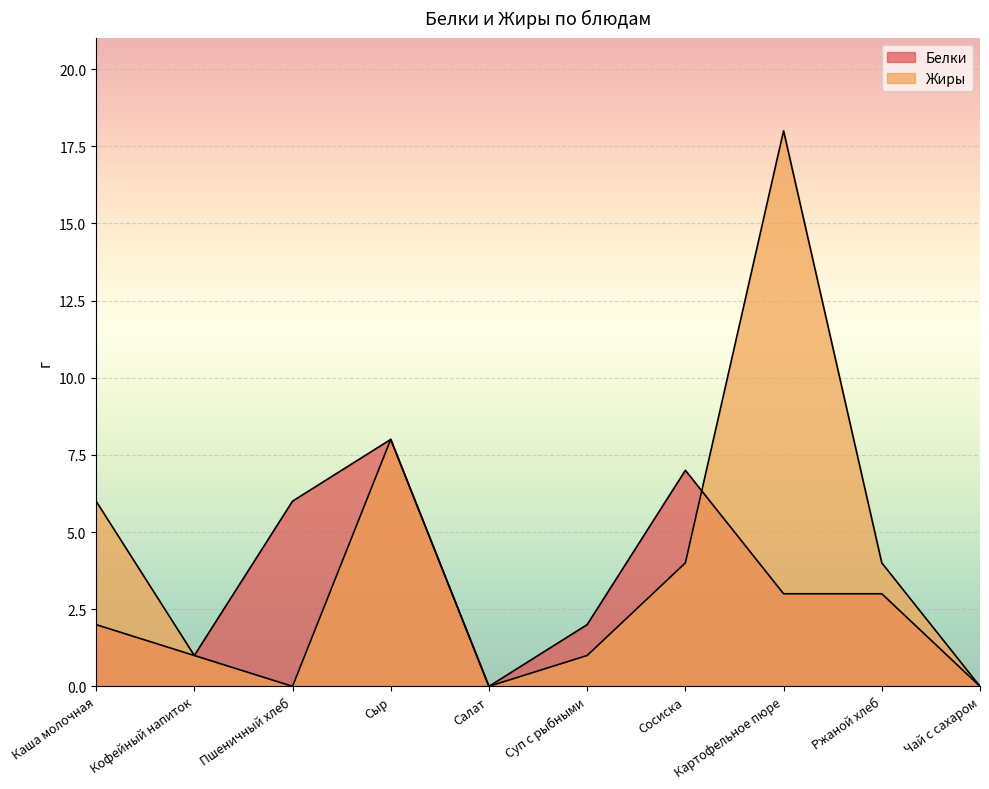

At which category is the sum across all series the highest?

Картофельное пюре